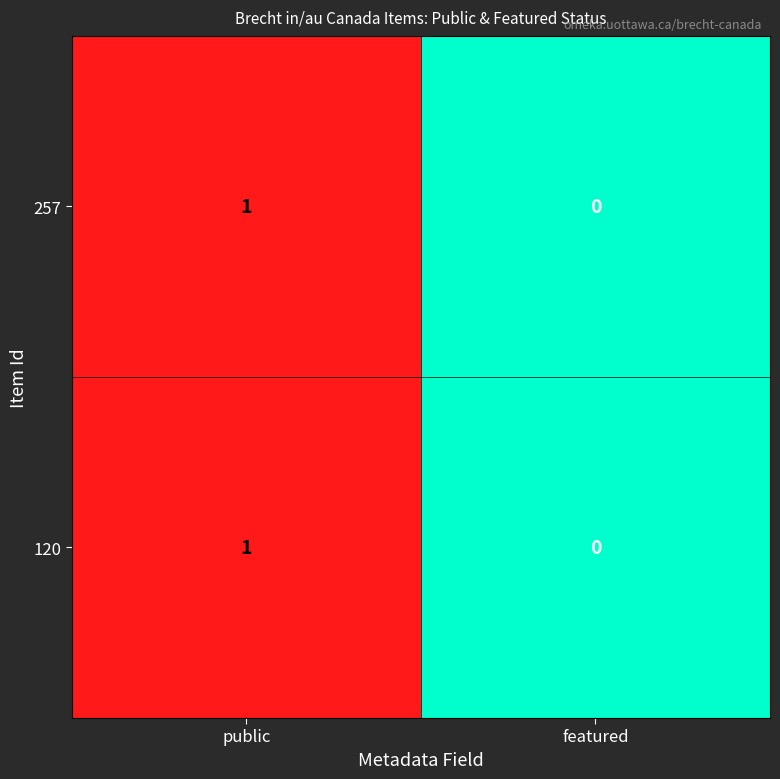

Reading left to right, list all the values displayed in this chart.

257: 1	0
120: 1	0